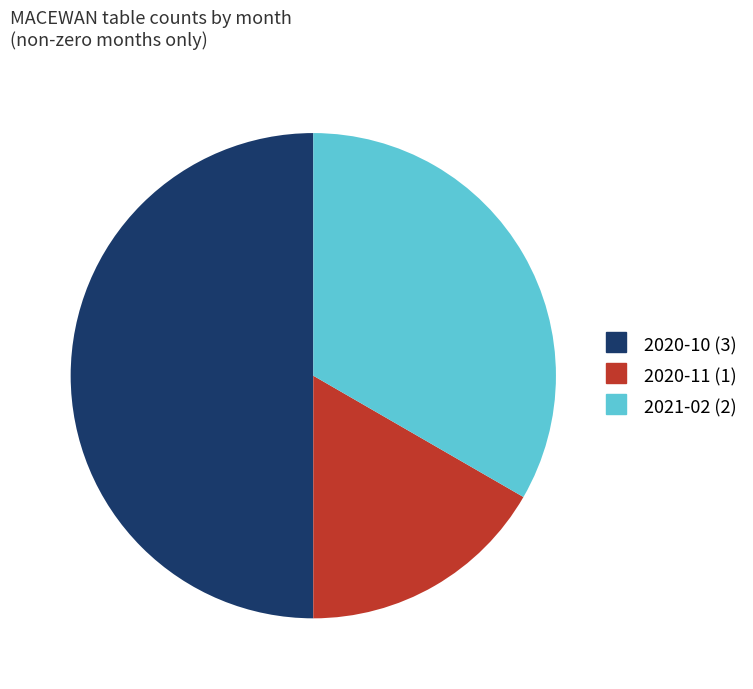

What is the ratio of the value at 2020-11 to the value at 2021-02?

0.5